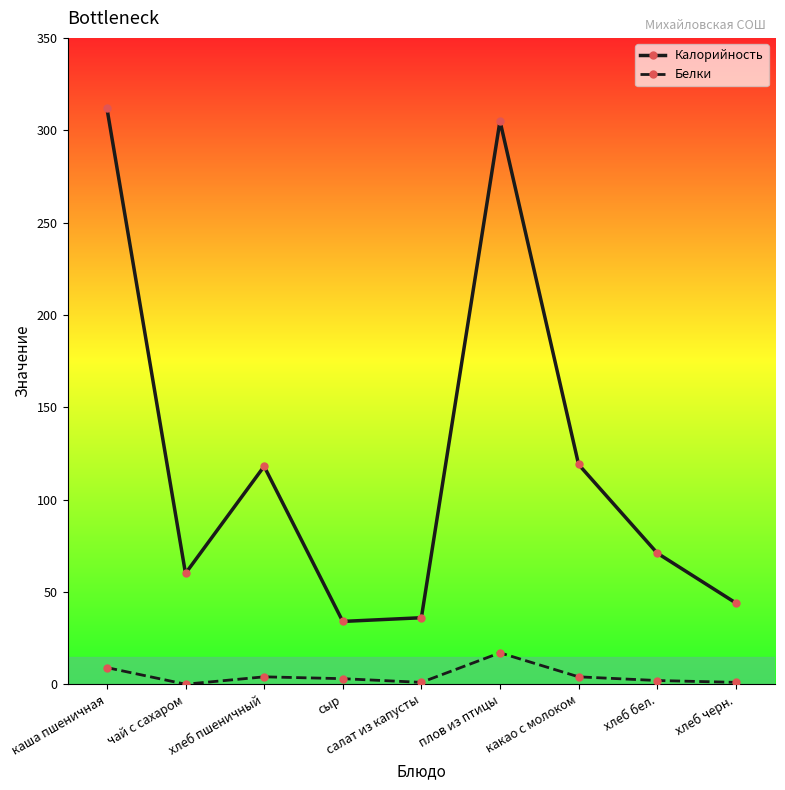

What is the difference between the maximum and minimum values in the Калорийность series?

278